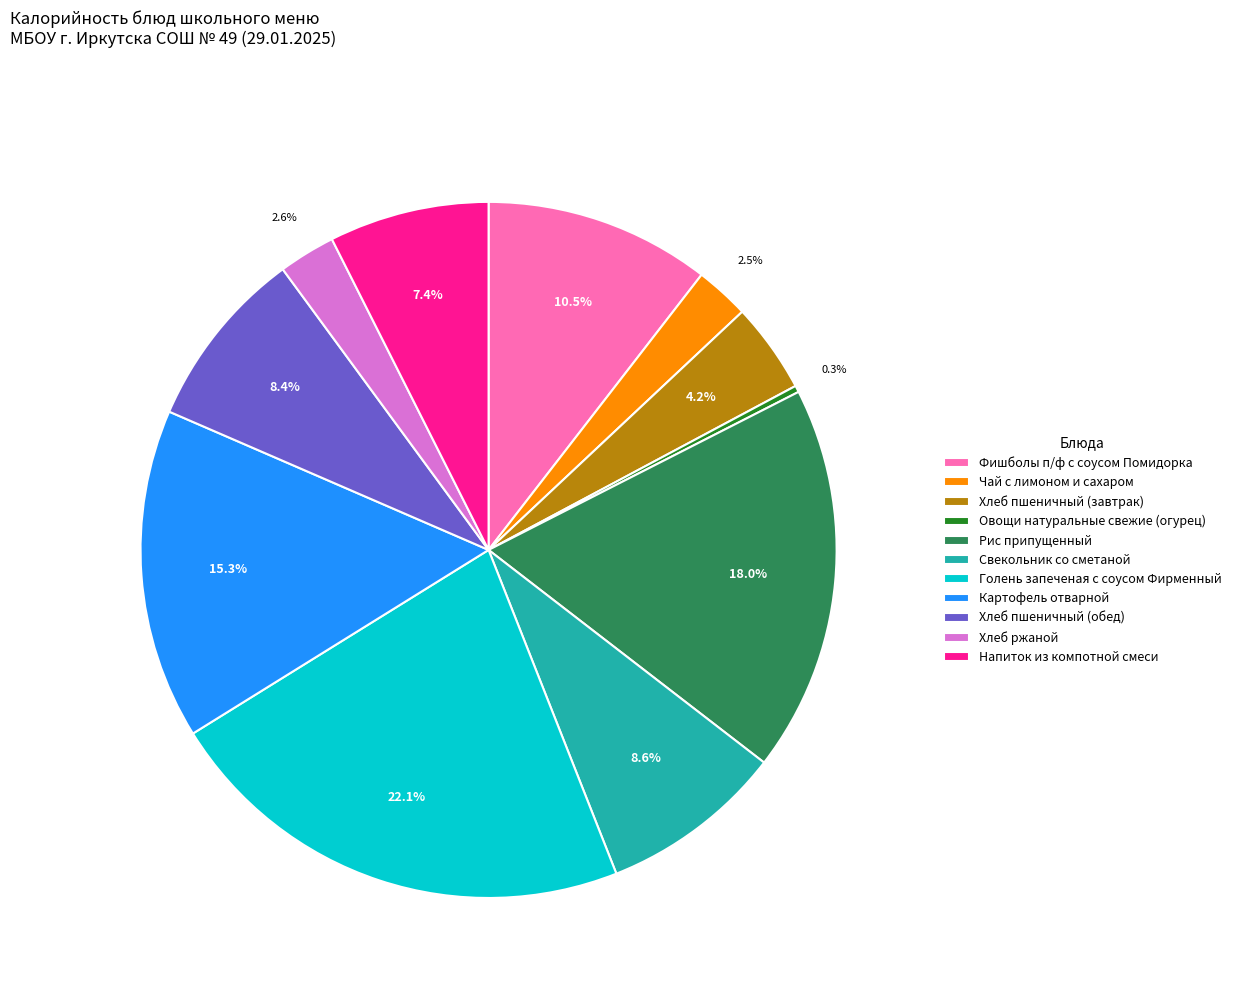

Do Овощи натуральные свежие (огурец) and Голень запеченая с соусом Фирменный together represent more than half of the pie?

No